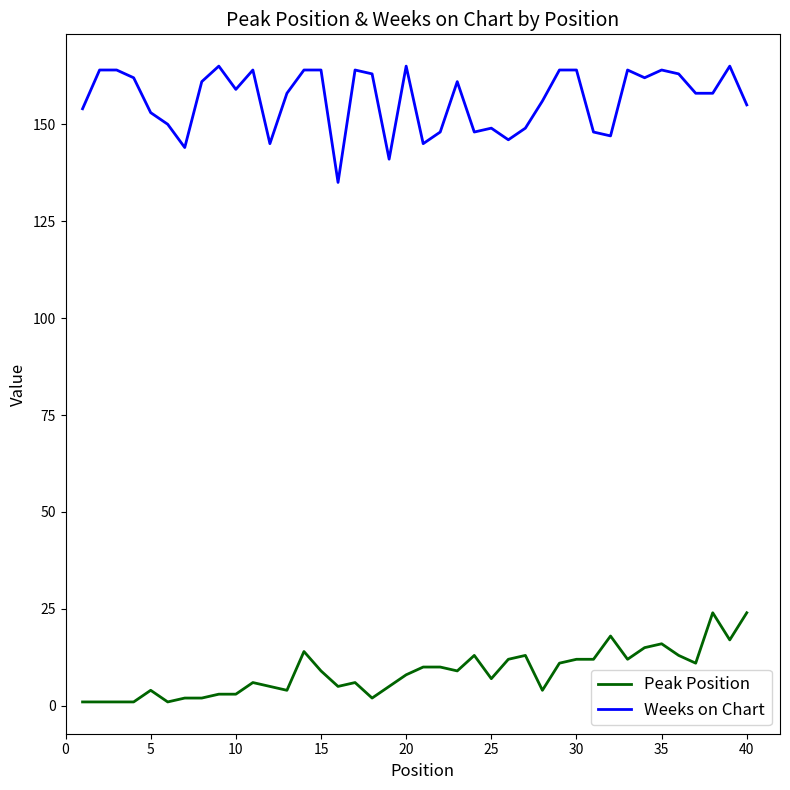

What are all the series names shown in the legend?

Peak Position, Weeks on Chart